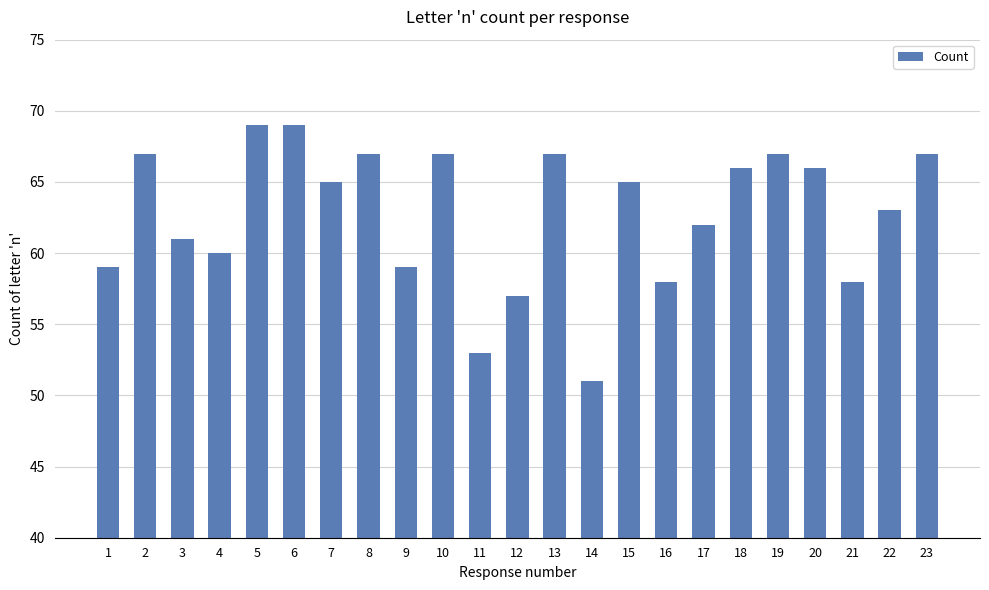

Reading left to right, transcribe all the data shown in this chart.

1=59	2=67	3=61	4=60	5=69	6=69	7=65	8=67	9=59	10=67	11=53	12=57	13=67	14=51	15=65	16=58	17=62	18=66	19=67	20=66	21=58	22=63	23=67